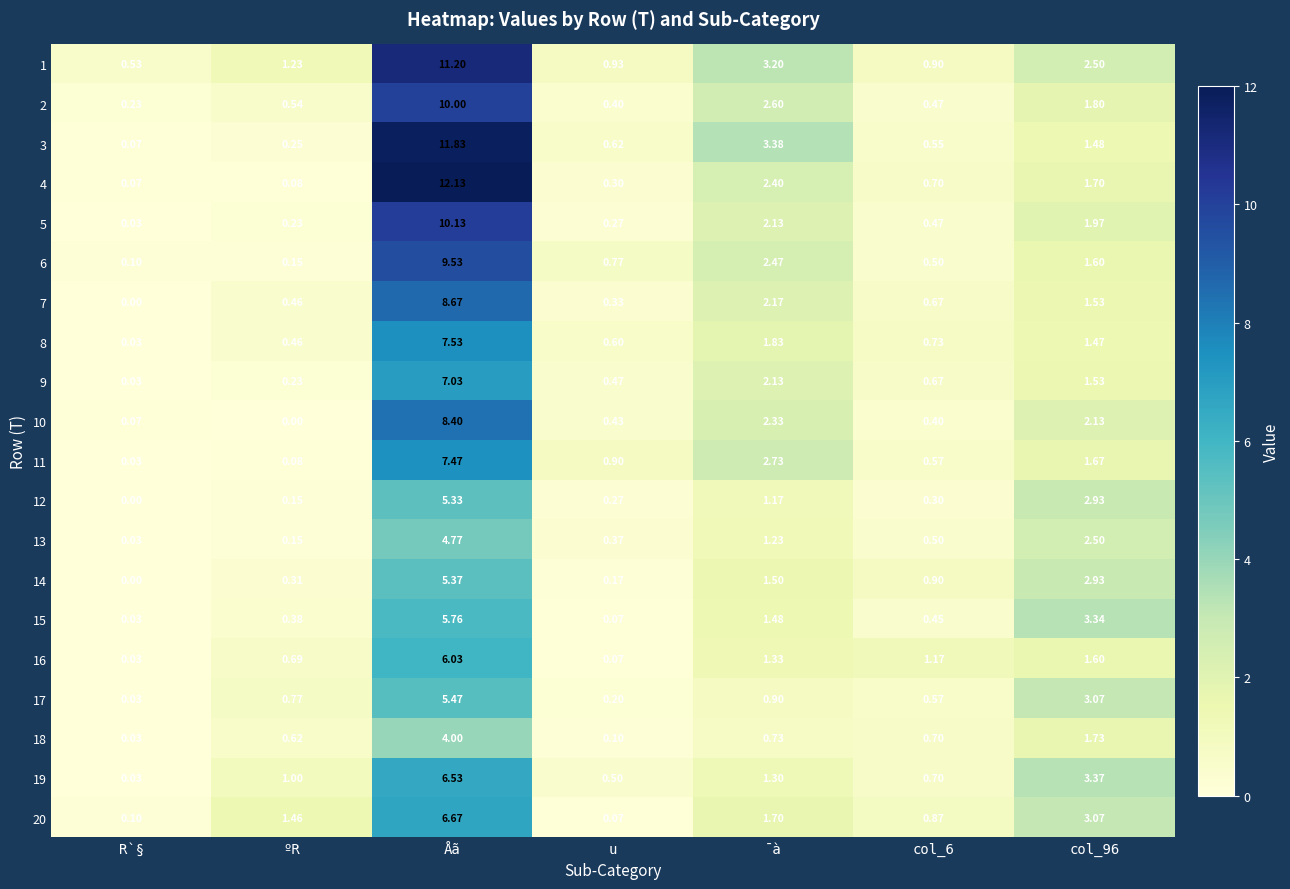

At which category is the sum across all series the highest?

Åã